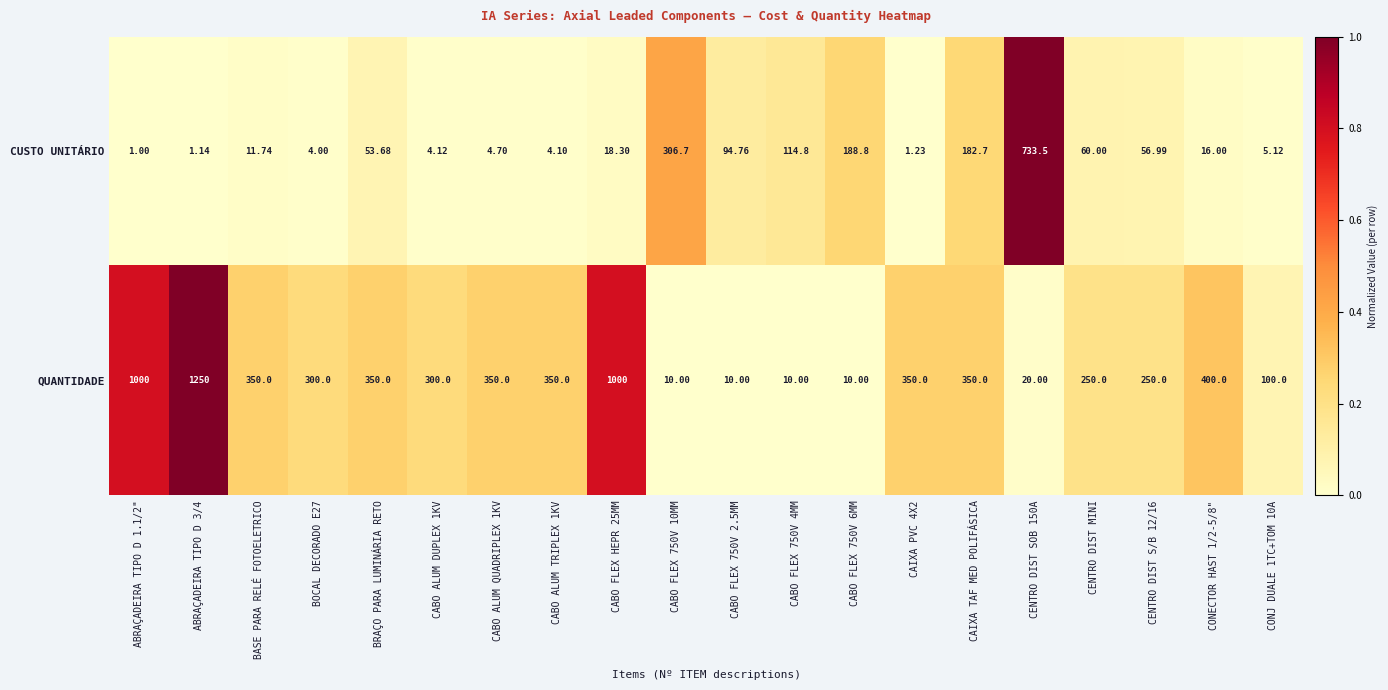

Rank the series by their maximum value, from lowest to highest.

CUSTO UNITÁRIO, QUANTIDADE